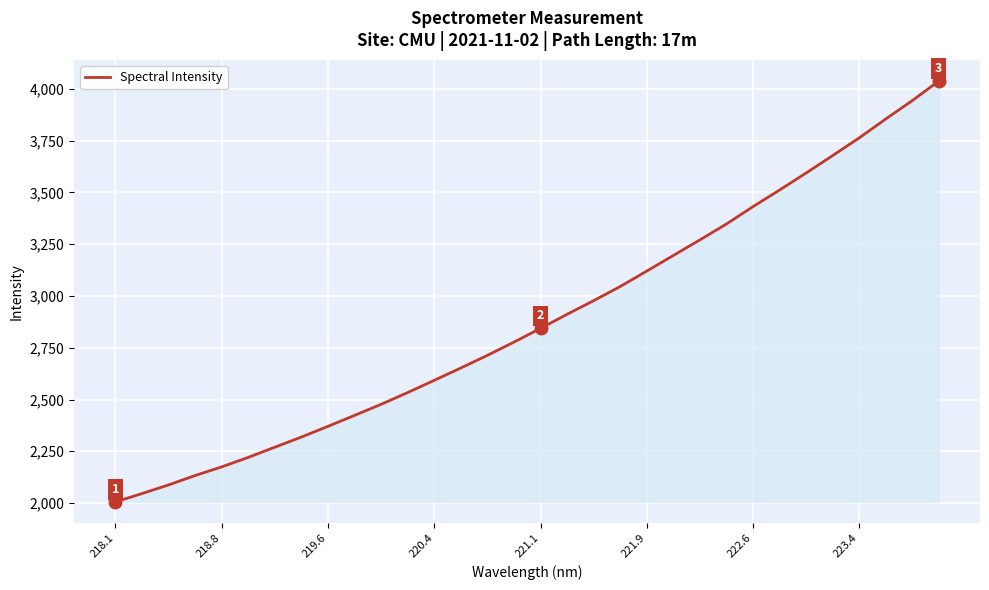

How many lines are shown in the chart?

1